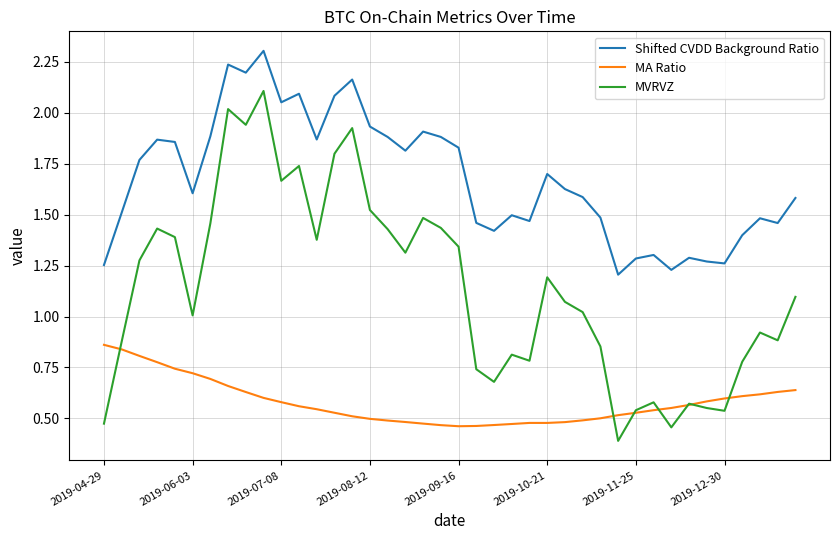

True or false: Shifted CVDD Background Ratio and MA Ratio intersect in this chart.

False